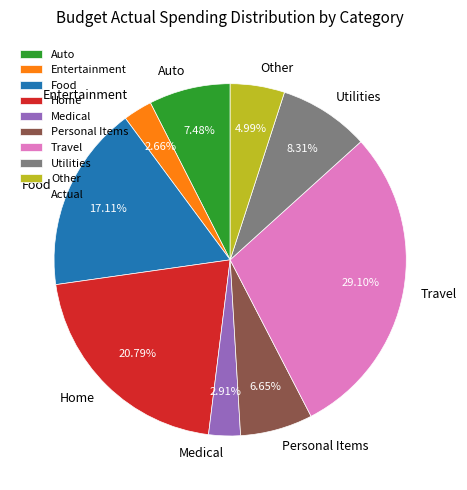

Is Home the majority of the pie?

No